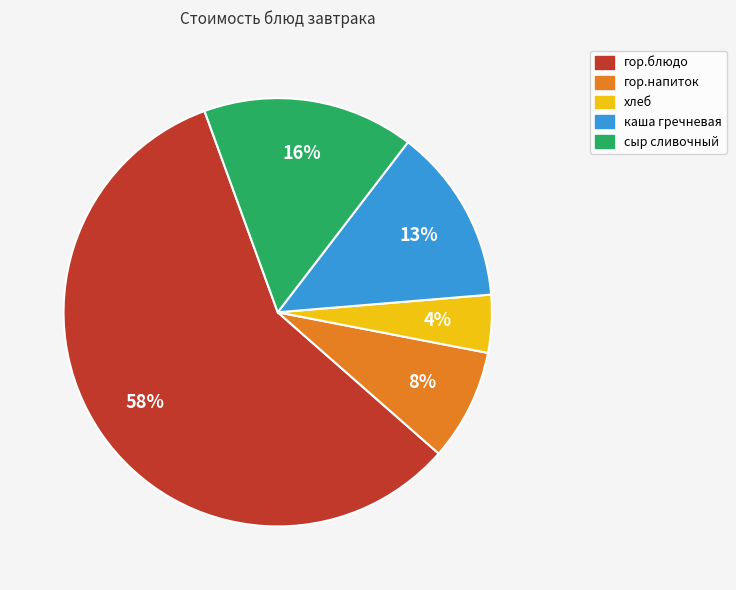

To the nearest percent, what is the combined percentage of хлеб and сыр сливочный?

20%